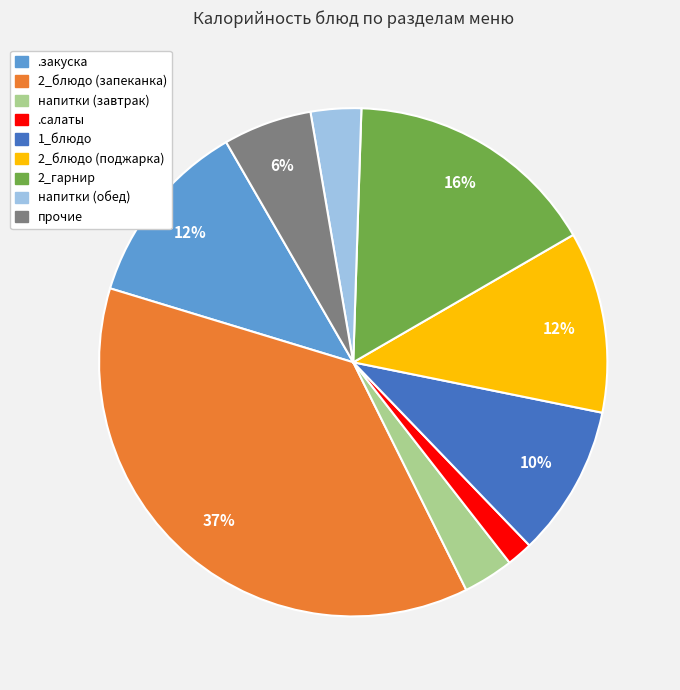

Do 2_блюдо (поджарка) and прочие together represent more than half of the pie?

No